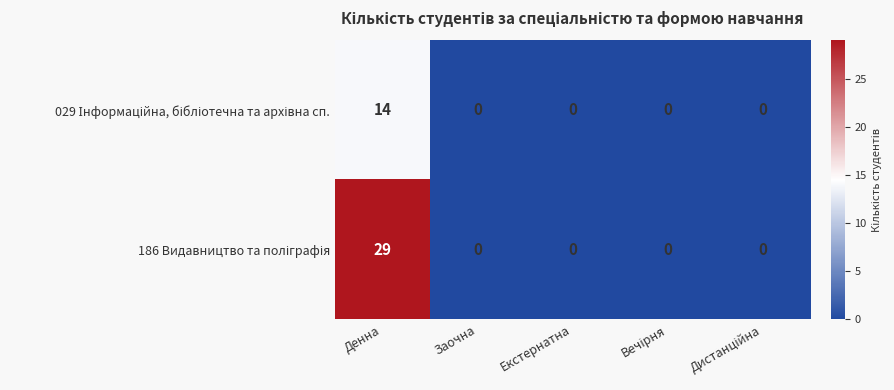

Which category has the highest value across all series?

Денна